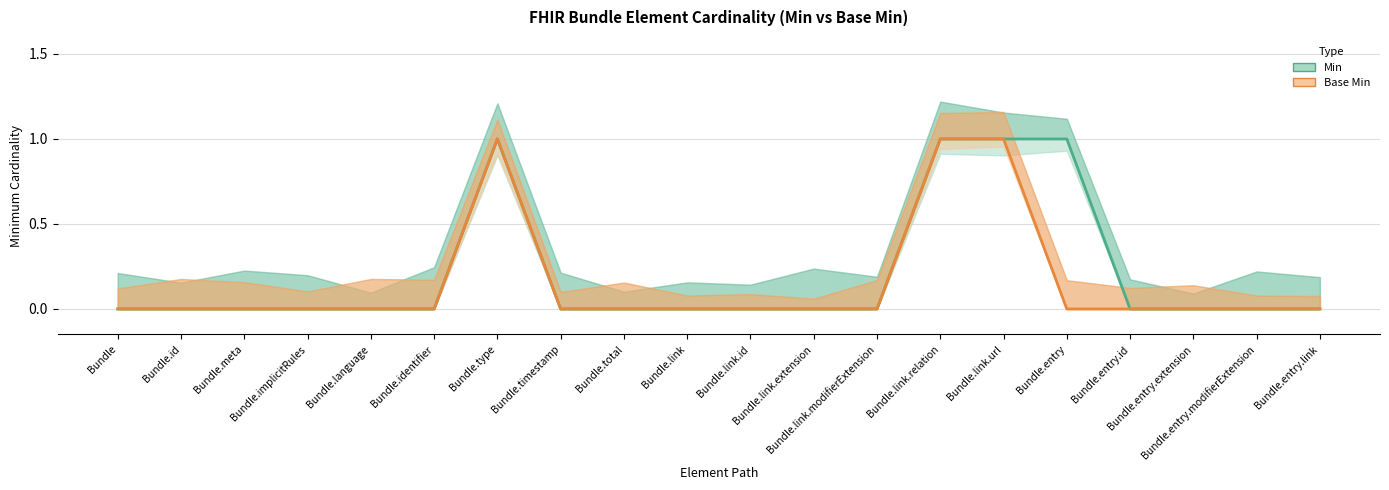

List the labels in order of Base Min value, largest first.

Bundle.type, Bundle.link.relation, Bundle.link.url, Bundle, Bundle.id, Bundle.meta, Bundle.implicitRules, Bundle.language, Bundle.identifier, Bundle.timestamp, Bundle.total, Bundle.link, Bundle.link.id, Bundle.link.extension, Bundle.link.modifierExtension, Bundle.entry, Bundle.entry.id, Bundle.entry.extension, Bundle.entry.modifierExtension, Bundle.entry.link